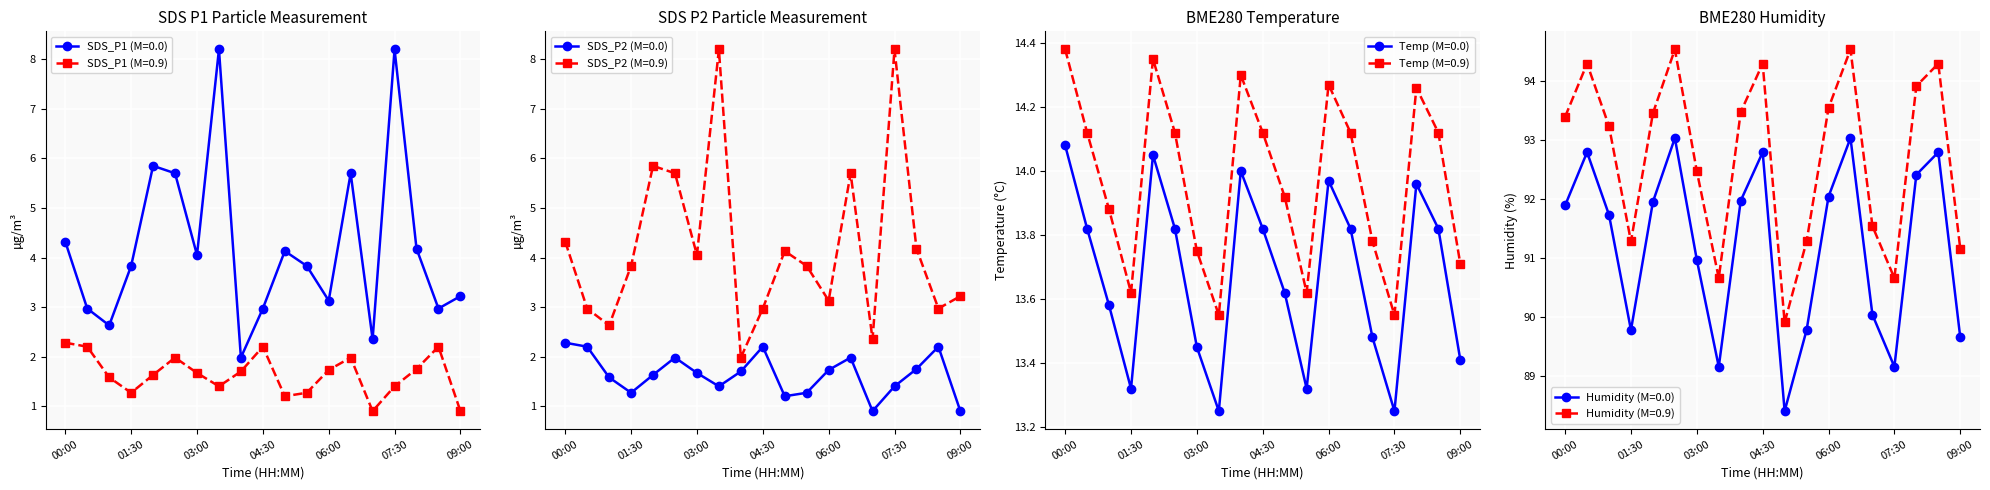

What position from the left is 02:00?

5